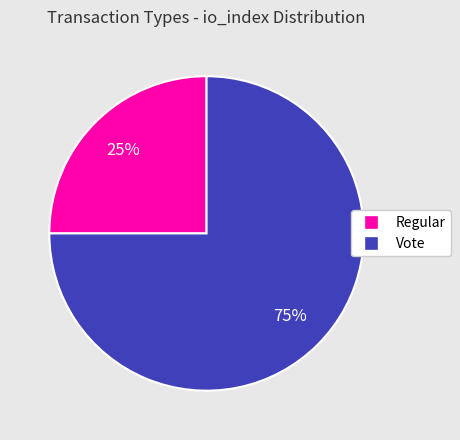

What is the smallest slice in the pie chart?

Regular